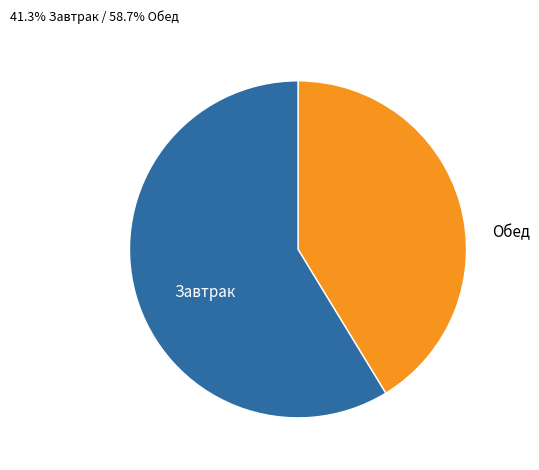

Which category has the biggest portion of the pie?

Обед